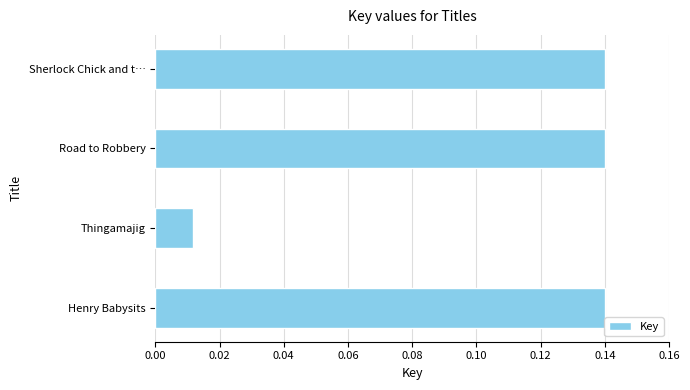

What is the change in value from Thingamajig to Road to Robbery?

+0.1